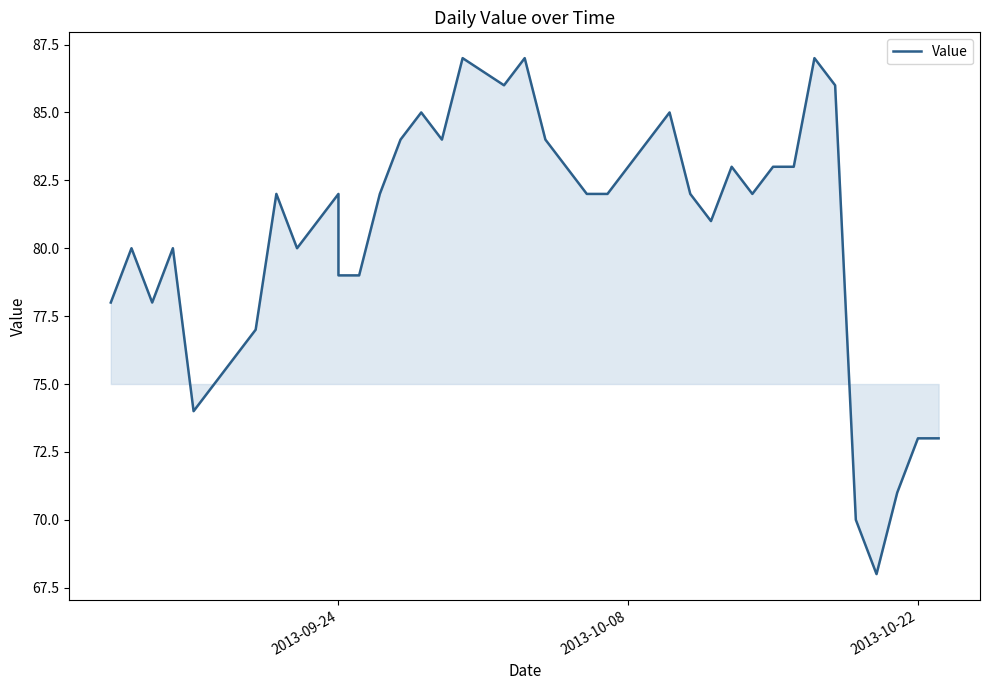

What is the value of the 25th point from the left?

83